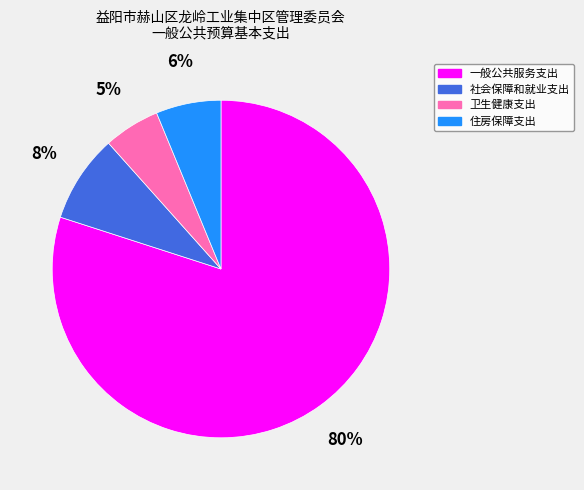

What percentage is the 卫生健康支出 slice, to the nearest percent?

5%